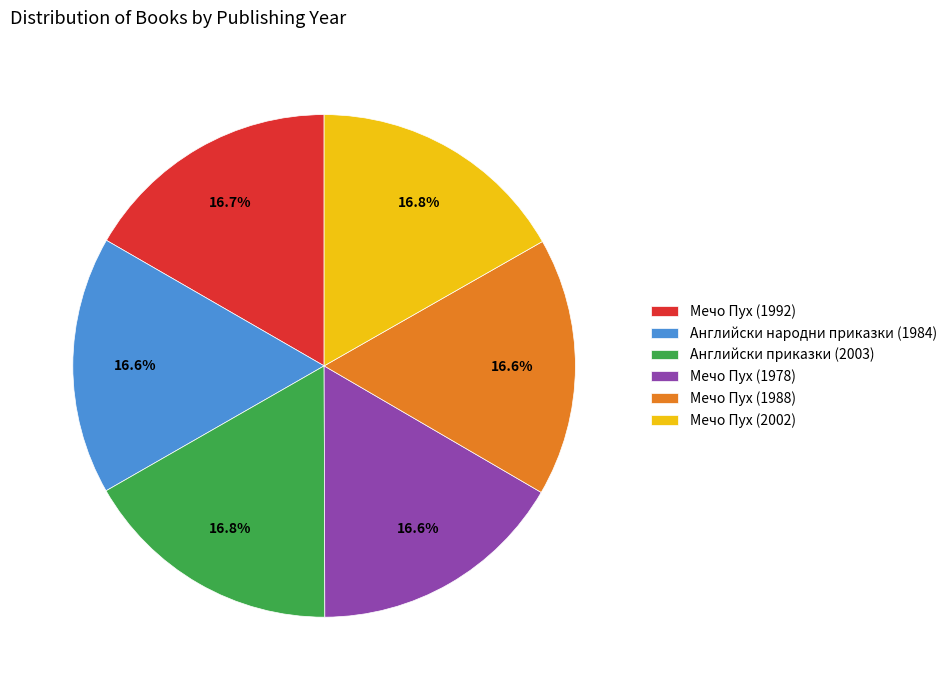

Does any single category account for the majority?

No